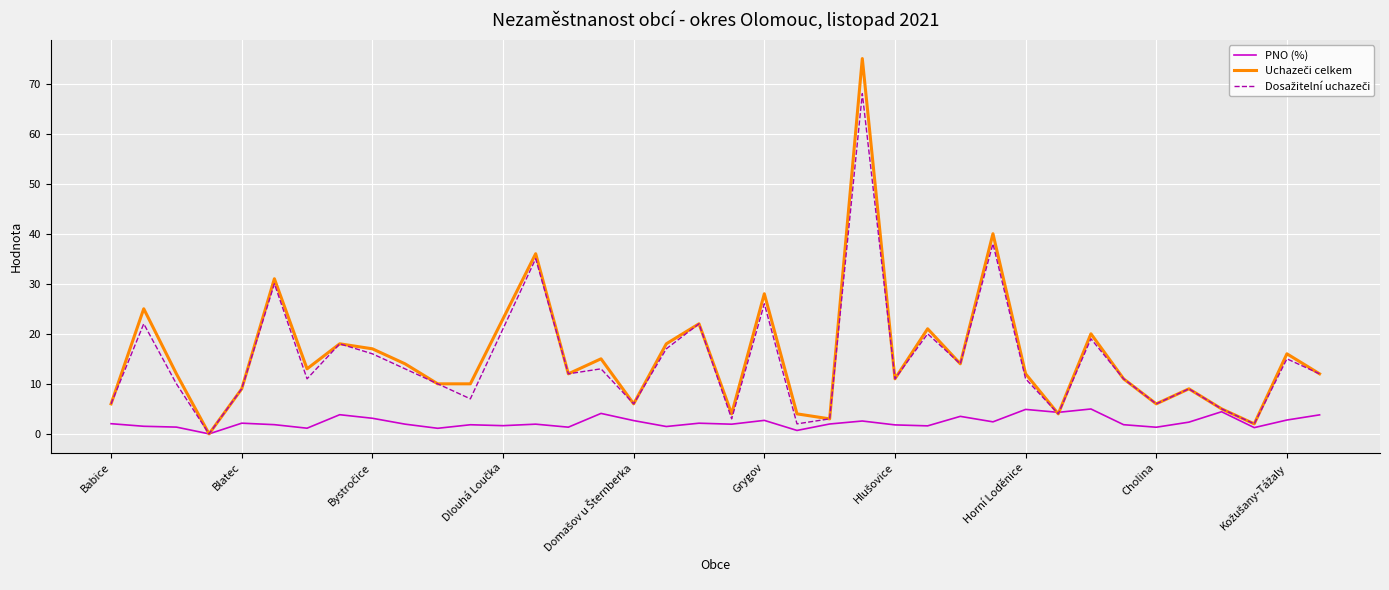

What is the highest value of the PNO (%) series?

5.0